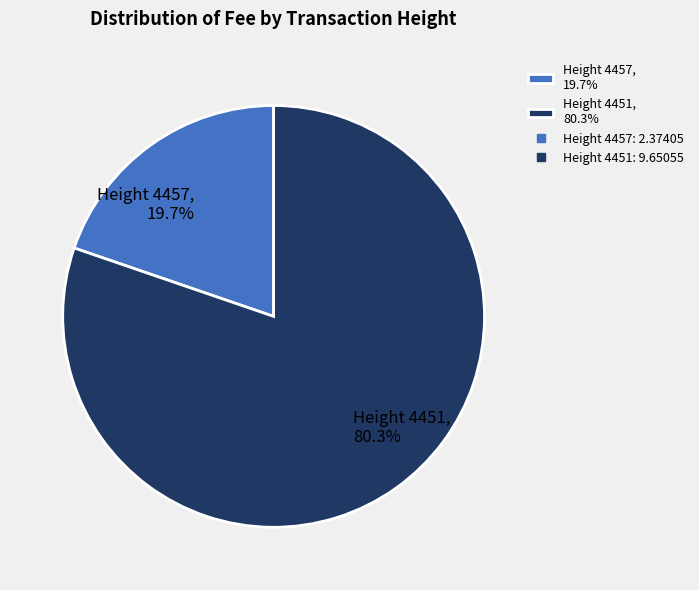

How many segments does this pie chart have?

2